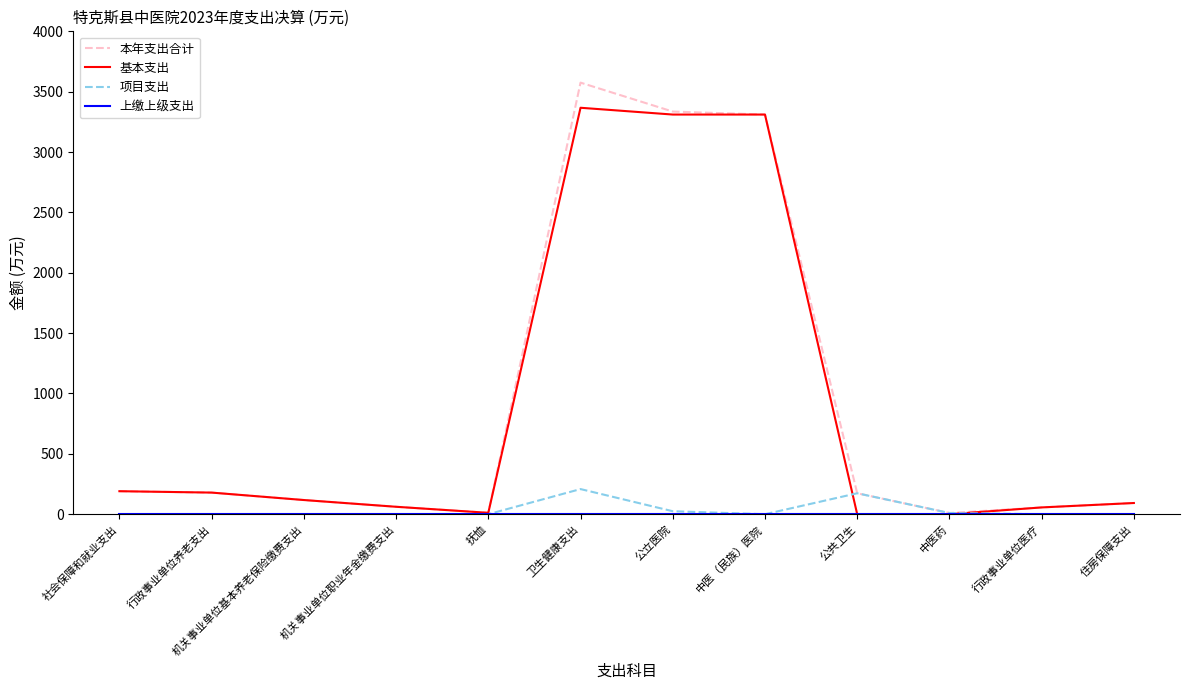

True or false: 基本支出 has a value of 117.5 at 机关事业单位基本养老保险缴费支出.

True